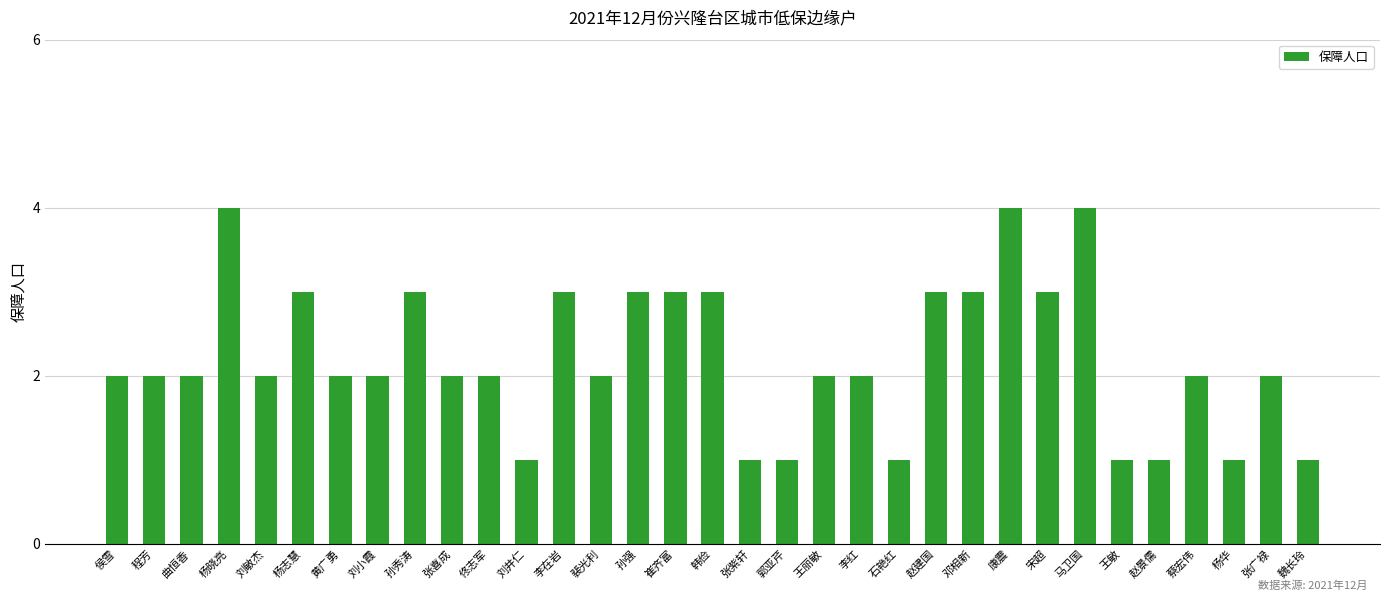

What is the change in value from 刘敏杰 to 张紫轩?

-1